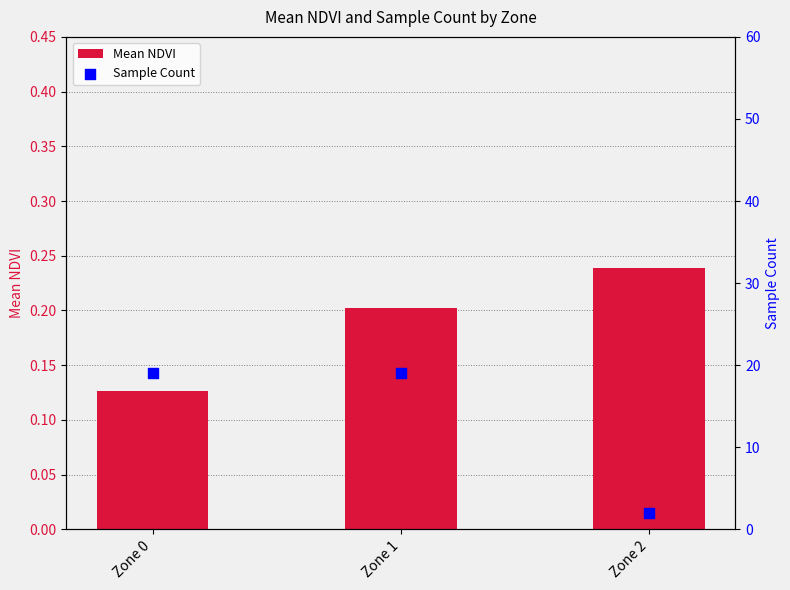

Which series has the largest total across all categories?

Sample Count